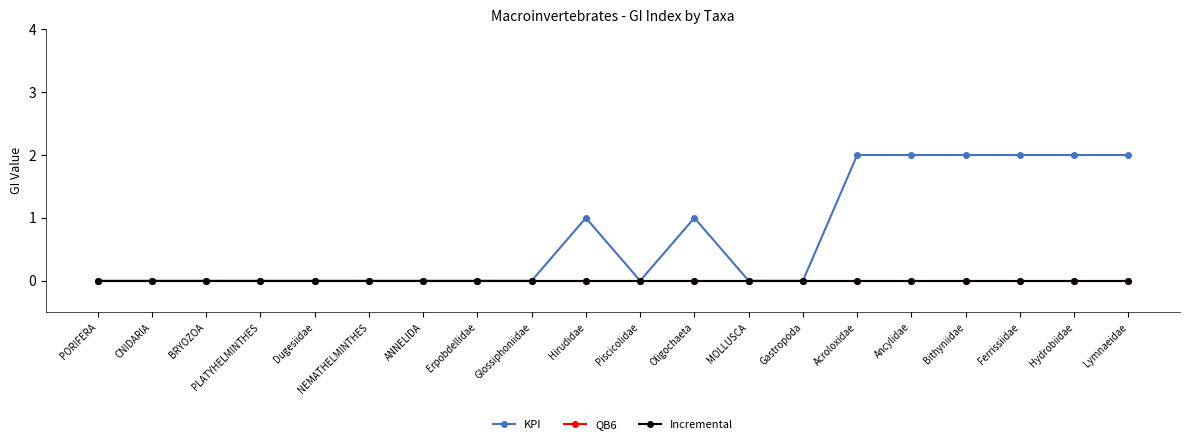

Does the chart have visible grid lines?

No